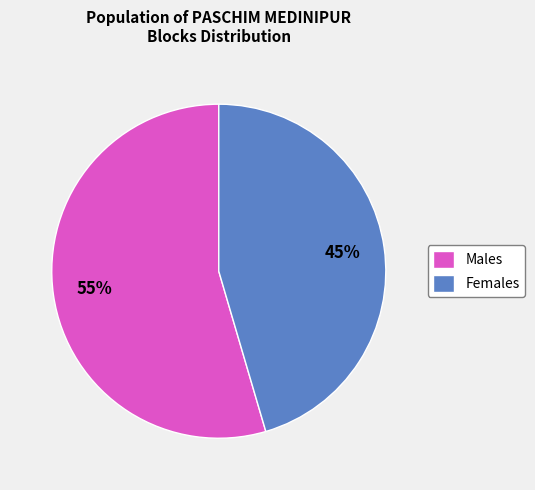

Do Males and Females together represent more than half of the pie?

Yes